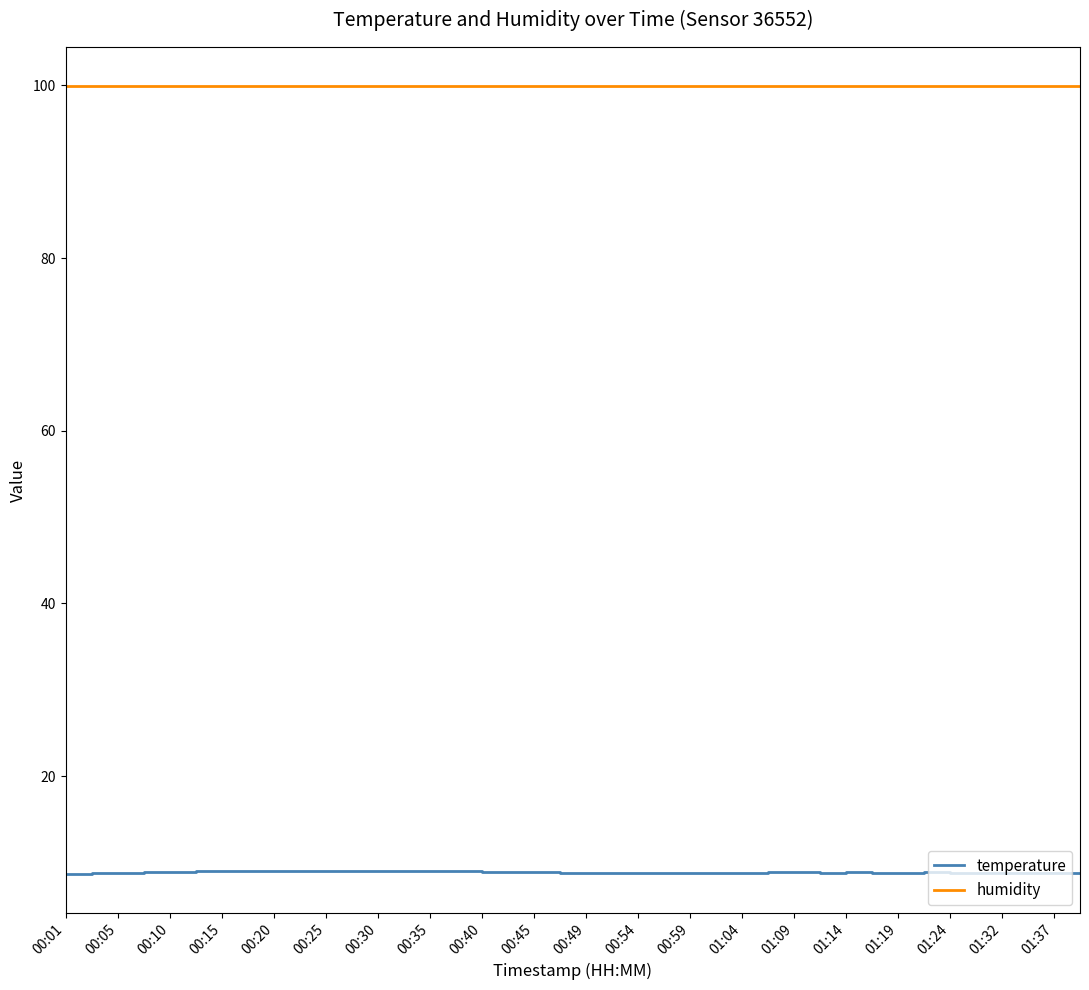

What is the greatest value displayed?

99.9